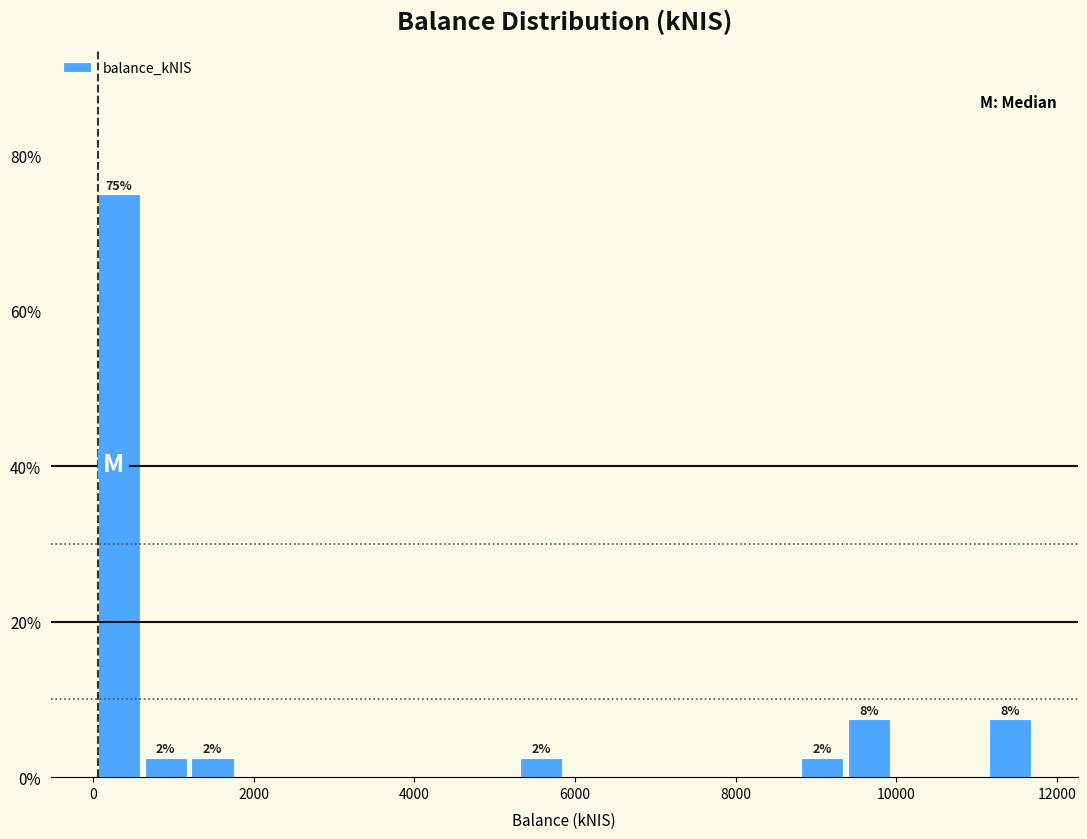

Around what value on the x-axis is the tallest bar? Give the approximate position of its centre, as read against the axis.

400